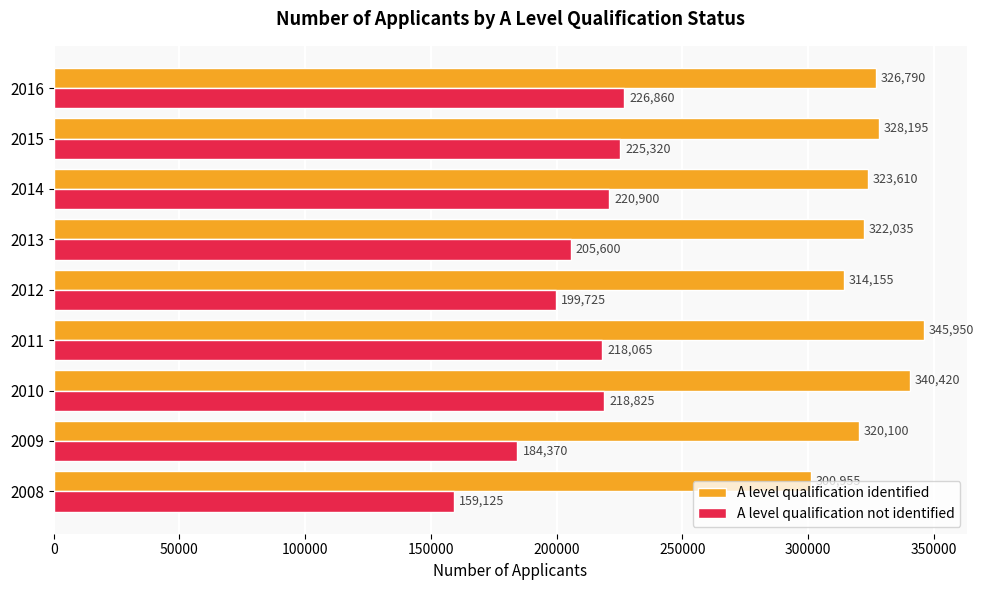

What is the total value across all series at 2011?

564015